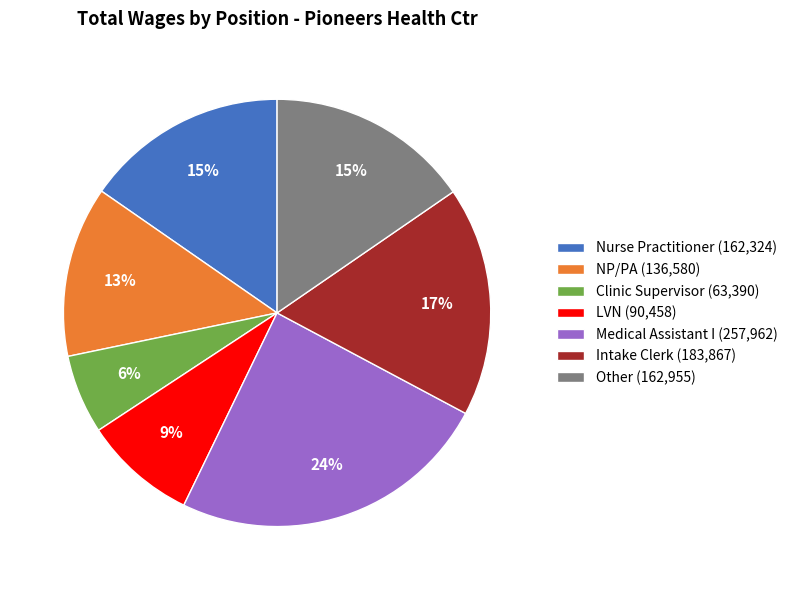

To the nearest percent, what is the combined percentage of LVN (90,458) and Other (162,955)?

24%